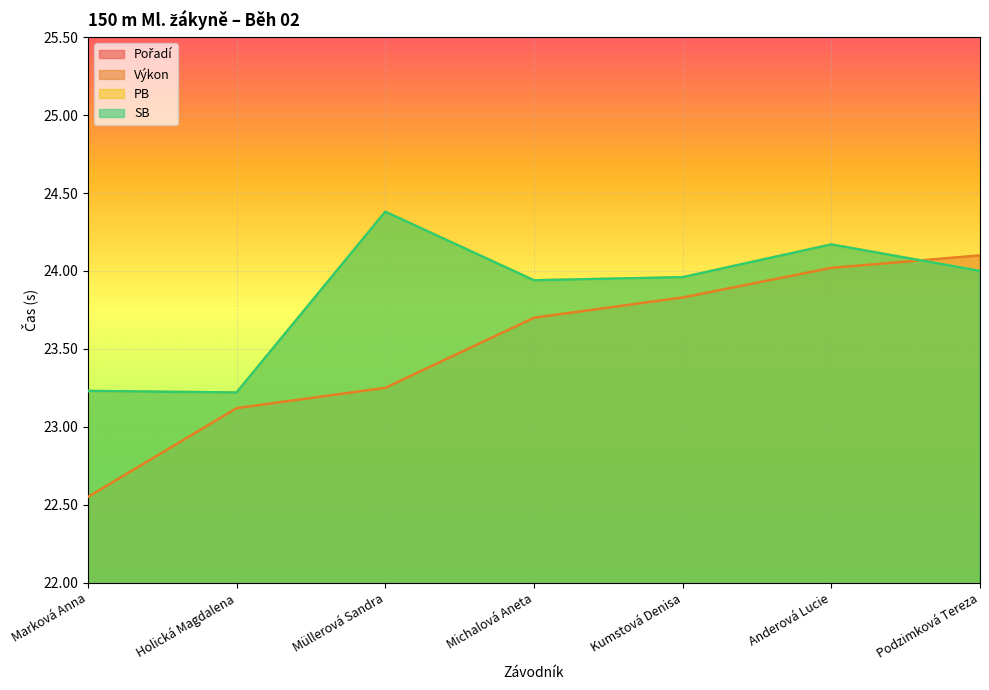

The value of Výkon at Marková Anna is 22.6. True or false?

True